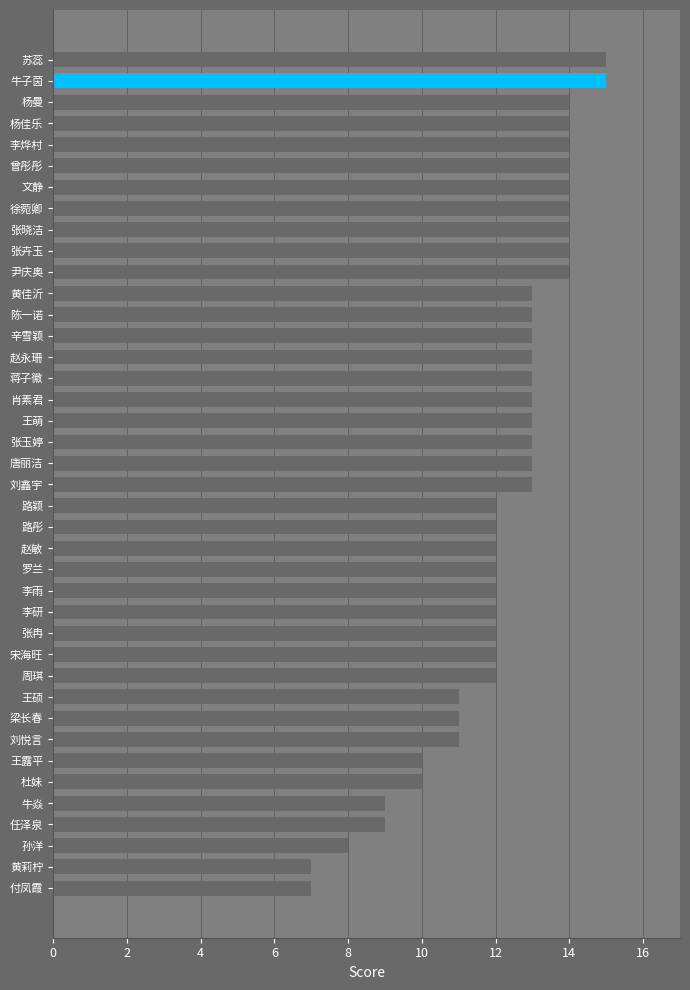

What is the minimum value shown in the chart?

7